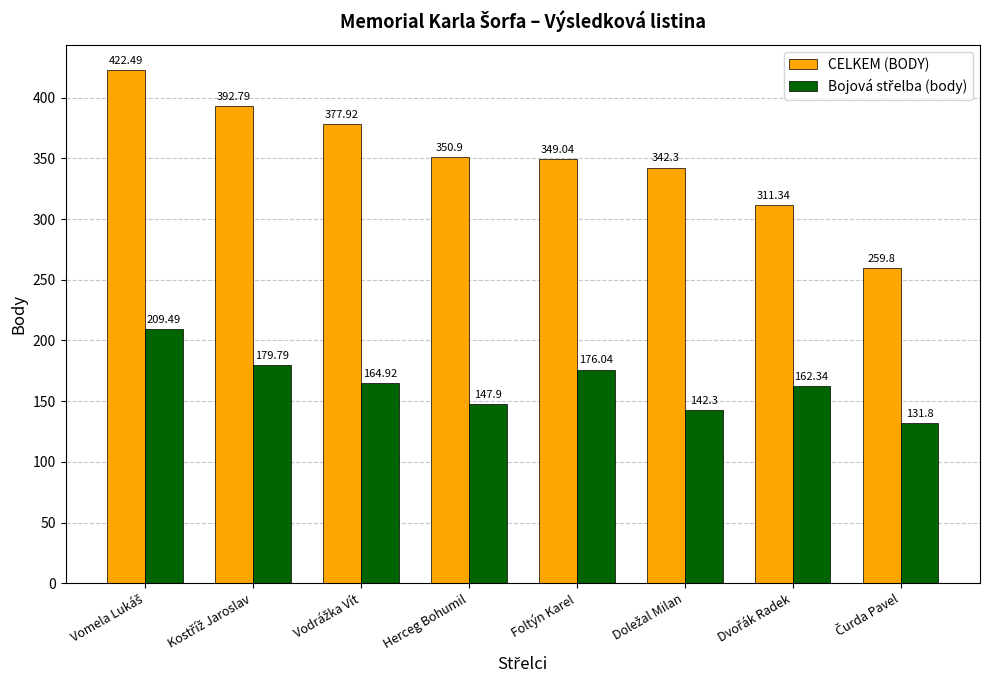

Which series has the largest total across all categories?

CELKEM (BODY)